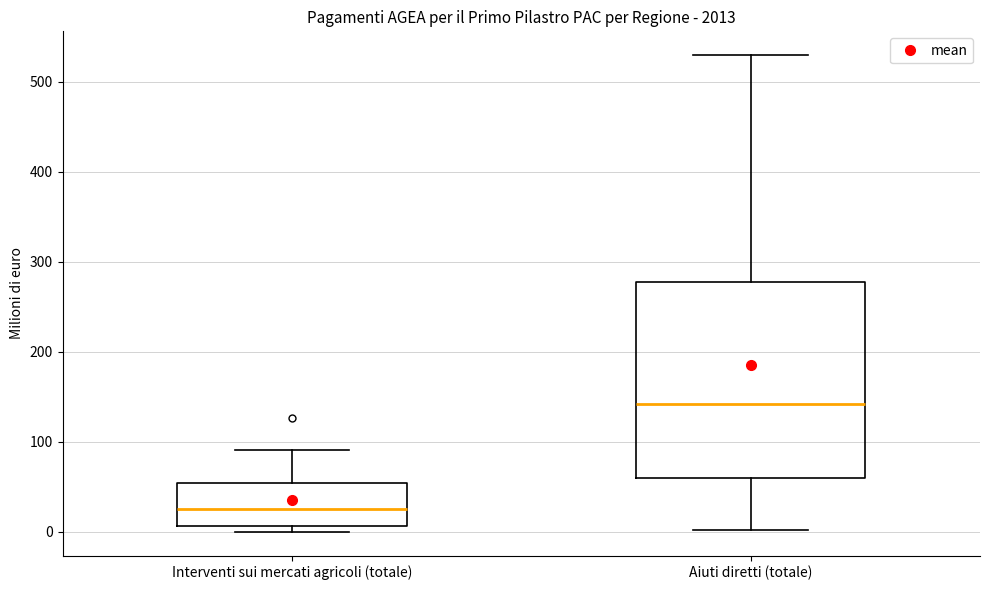

Reading left to right, transcribe this box plot: for each box, give where its median line is, the range the box spans, and where its two whiskers end, as read against the y-axis. The values are not printed on the chart, so give them approximately, as read against the axis.

Interventi sui mercati agricoli (totale): median 30, box 10 to 50, whiskers 0 to 90
Aiuti diretti (totale): median 140, box 60 to 280, whiskers 0 to 530